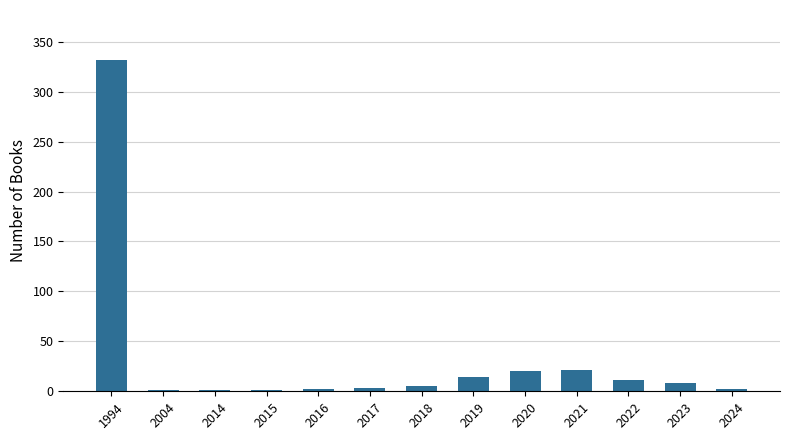

What is the sum of all values?

421